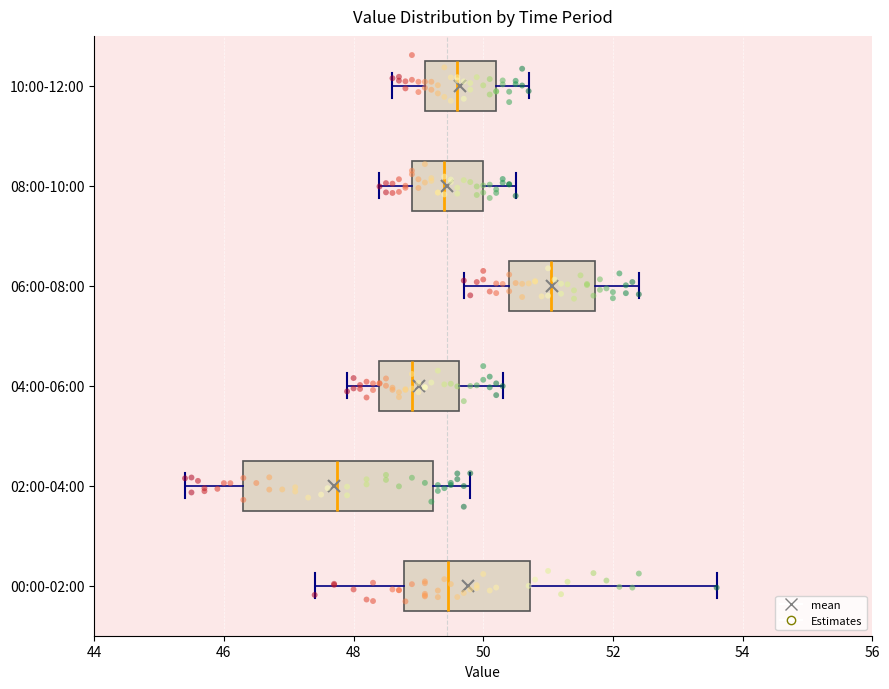

Reading bottom to top, transcribe this box plot: for each box, give where its median line is, the range the box spans, and where its two whiskers end, as read against the x-axis. The values are not printed on the chart, so give them approximately, as read against the axis.

00:00-02:00: median 49.4, box 48.8 to 50.8, whiskers 47.4 to 53.6
02:00-04:00: median 47.8, box 46.4 to 49.2, whiskers 45.4 to 49.8
04:00-06:00: median 49.0, box 48.4 to 49.6, whiskers 48.0 to 50.4
06:00-08:00: median 51.0, box 50.4 to 51.8, whiskers 49.8 to 52.4
08:00-10:00: median 49.4, box 49.0 to 50.0, whiskers 48.4 to 50.6
10:00-12:00: median 49.6, box 49.2 to 50.2, whiskers 48.6 to 50.8